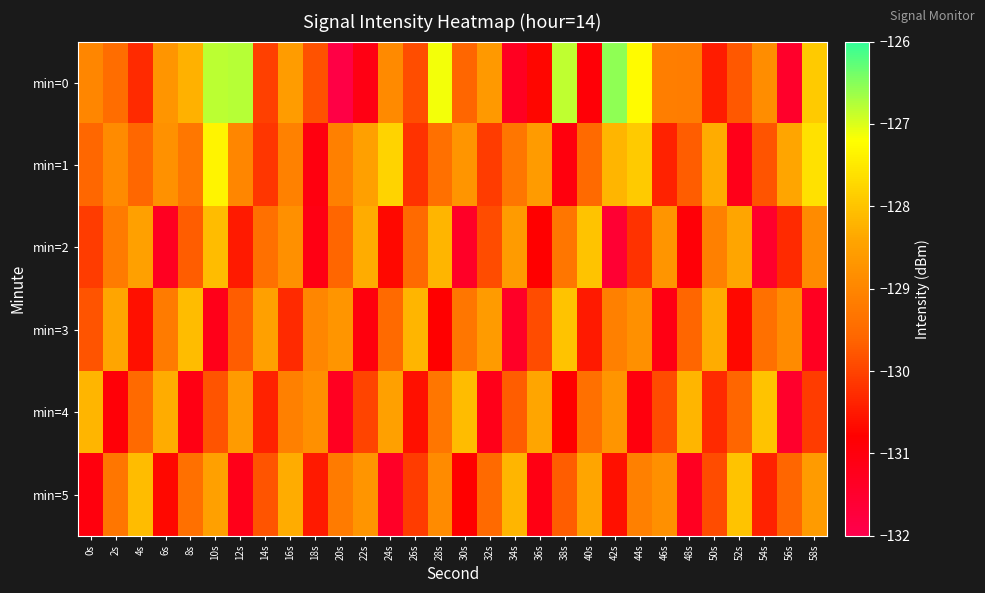

Reading left to right, transcribe all the data shown in this chart.

min=0: 0s=-129.0	2s=-129.4	4s=-130.3	6s=-128.7	8s=-128.2	10s=-126.8	12s=-126.8	14s=-130.0	16s=-128.6	18s=-129.8	20s=-131.9	22s=-131.1	24s=-128.9	26s=-129.9	28s=-127.1	30s=-129.6	32s=-128.6	34s=-131.3	36s=-130.7	38s=-126.8	40s=-130.9	42s=-126.6	44s=-127.3	46s=-129.1	48s=-129.2	50s=-130.5	52s=-129.8	54s=-128.8	56s=-131.5	58s=-127.9
min=1: 0s=-129.6	2s=-128.9	4s=-129.6	6s=-128.8	8s=-129.3	10s=-127.3	12s=-129.0	14s=-130.2	16s=-129.1	18s=-131.0	20s=-129.1	22s=-128.5	24s=-127.8	26s=-130.2	28s=-129.4	30s=-128.7	32s=-130.1	34s=-129.3	36s=-128.6	38s=-131.0	40s=-129.5	42s=-128.2	44s=-127.9	46s=-130.4	48s=-129.7	50s=-128.3	52s=-131.2	54s=-129.8	56s=-128.4	58s=-127.6
min=2: 0s=-130.1	2s=-129.2	4s=-128.5	6s=-131.3	8s=-129.7	10s=-128.1	12s=-130.5	14s=-129.4	16s=-128.8	18s=-131.1	20s=-129.6	22s=-128.3	24s=-130.7	26s=-129.5	28s=-128.2	30s=-131.4	32s=-129.9	34s=-128.6	36s=-130.8	38s=-129.3	40s=-128.0	42s=-131.6	44s=-130.2	46s=-128.7	48s=-130.9	50s=-129.1	52s=-128.4	54s=-131.5	56s=-130.3	58s=-128.9
min=3: 0s=-129.8	2s=-128.4	4s=-130.6	6s=-129.2	8s=-128.1	10s=-131.2	12s=-129.7	14s=-128.5	16s=-130.3	18s=-129.0	20s=-128.7	22s=-131.0	24s=-129.5	26s=-128.2	28s=-130.8	30s=-129.3	32s=-128.6	34s=-131.4	36s=-129.9	38s=-128.0	40s=-130.5	42s=-129.1	44s=-128.8	46s=-131.1	48s=-129.6	50s=-128.3	52s=-130.7	54s=-129.4	56s=-128.9	58s=-131.3
min=4: 0s=-128.2	2s=-130.9	4s=-129.5	6s=-128.3	8s=-131.1	10s=-129.8	12s=-128.6	14s=-130.4	16s=-129.1	18s=-128.8	20s=-131.3	22s=-130.0	24s=-128.5	26s=-130.6	28s=-129.3	30s=-128.1	32s=-131.2	34s=-129.7	36s=-128.4	38s=-130.8	40s=-129.4	42s=-128.7	44s=-131.0	46s=-129.9	48s=-128.2	50s=-130.3	52s=-129.6	54s=-128.0	56s=-131.5	58s=-130.1
min=5: 0s=-131.0	2s=-129.3	4s=-128.1	6s=-130.7	8s=-129.4	10s=-128.5	12s=-131.2	14s=-129.8	16s=-128.3	18s=-130.5	20s=-129.2	22s=-128.7	24s=-131.4	26s=-130.1	28s=-128.9	30s=-130.8	32s=-129.5	34s=-128.2	36s=-131.1	38s=-129.7	40s=-128.4	42s=-130.6	44s=-129.1	46s=-128.8	48s=-131.3	50s=-129.9	52s=-128.0	54s=-130.4	56s=-129.6	58s=-128.6